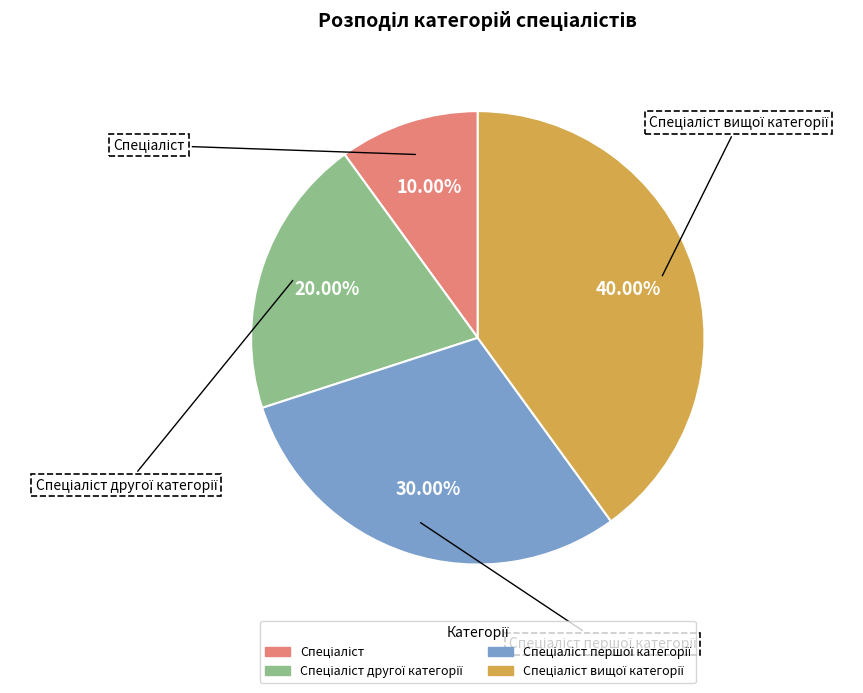

What is the ratio of the value at Спеціаліст to the value at Спеціаліст першої категорії?

0.3